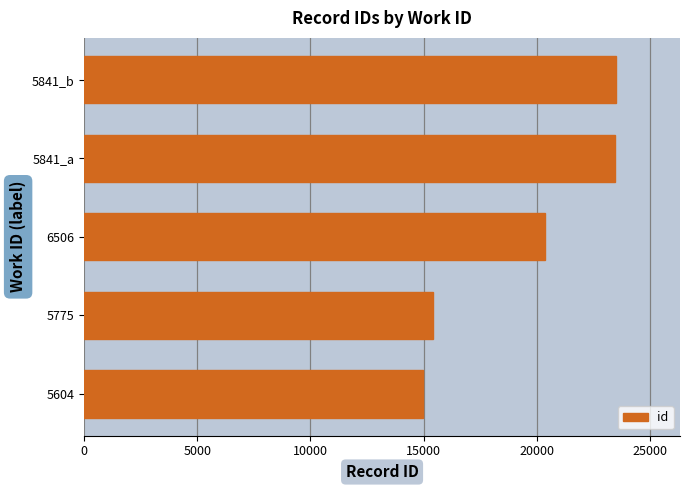

The value at 5604 is 14976. True or false?

True